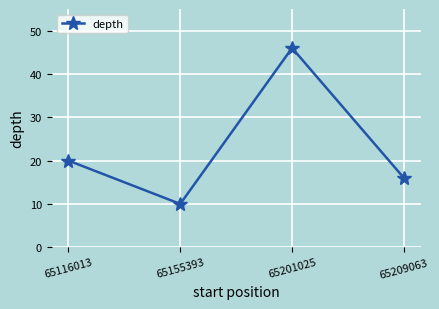

What is the value of the 3rd point from the left?

46